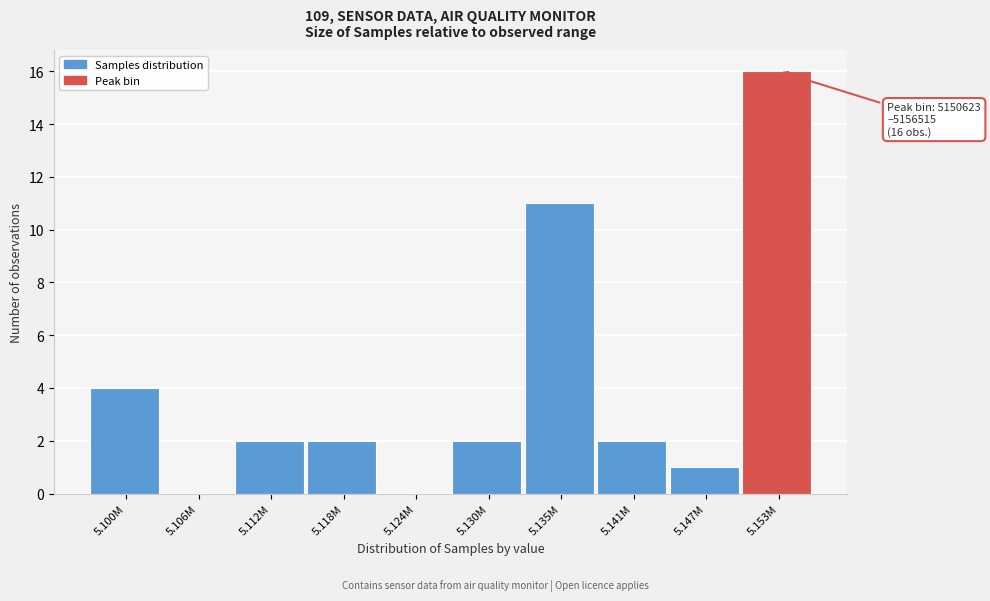

Reading left to right, transcribe all the data shown in this chart.

5.100M=4	5.106M=0	5.112M=2	5.118M=2	5.124M=0	5.130M=2	5.135M=11	5.141M=2	5.147M=1	5.153M=16